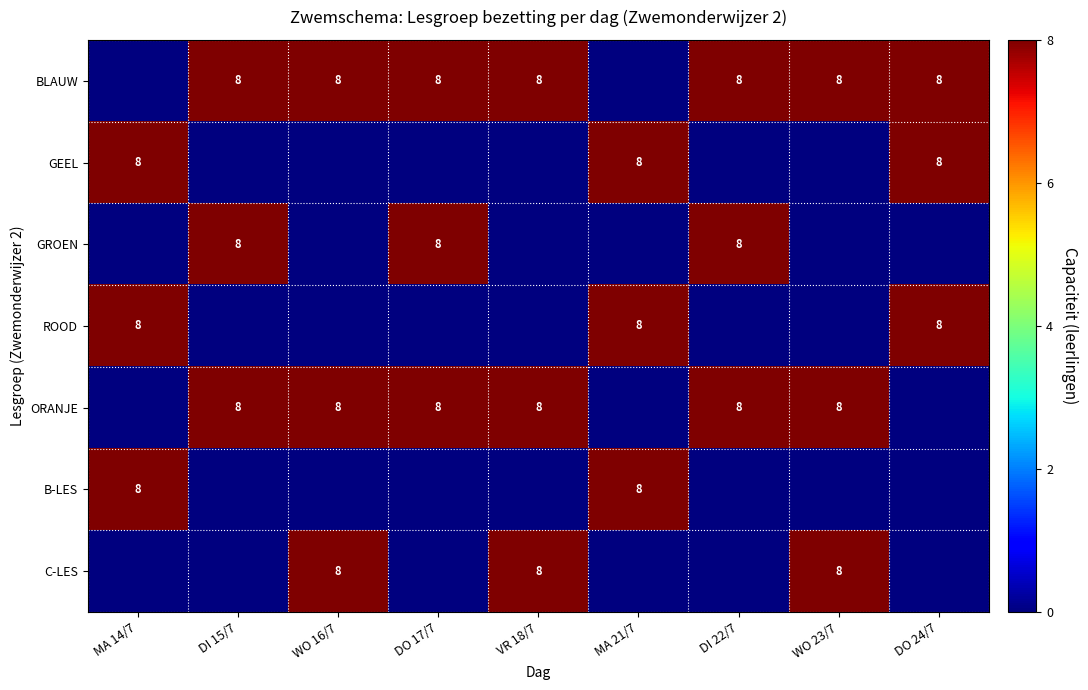

The ORANJE series shows 4 at WO 23/7. True or false?

False